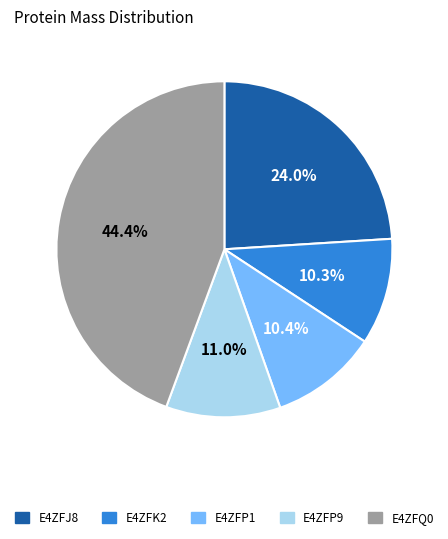

Does E4ZFP1 account for over 50% of the chart?

No